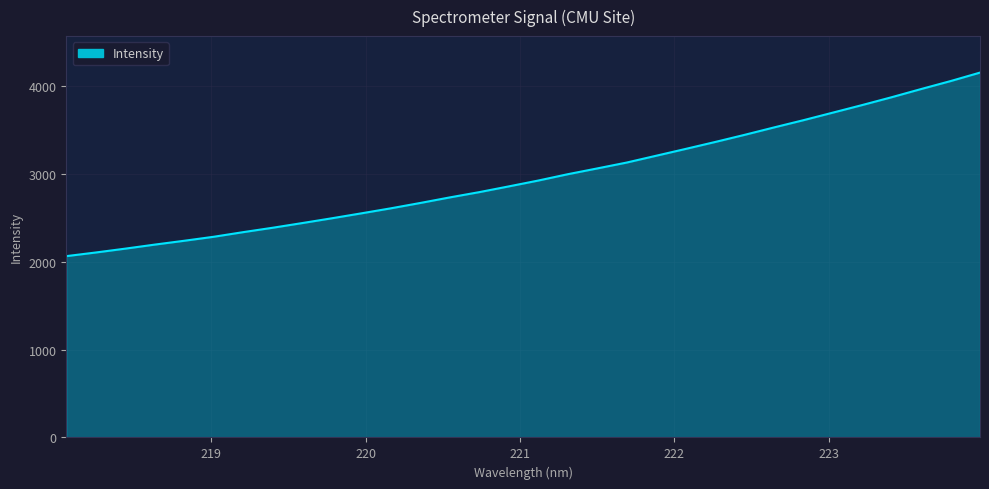

What is the average value?

2965.1